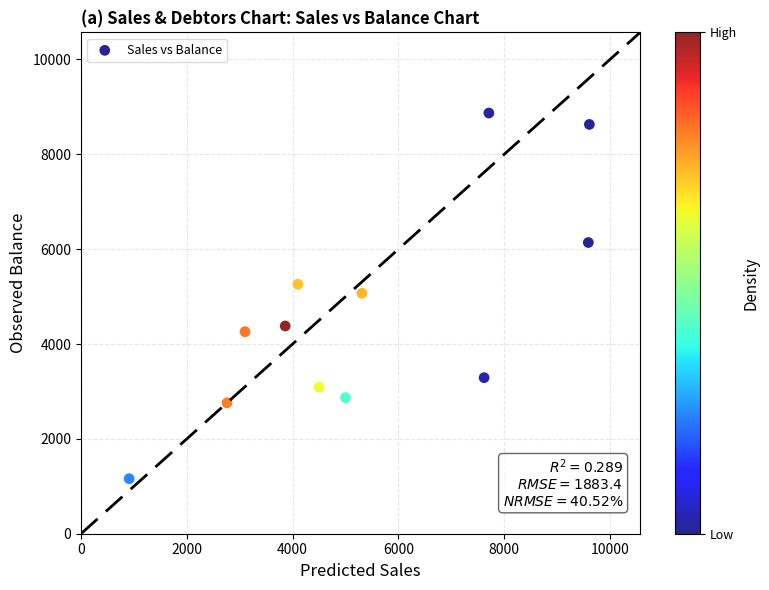

What is the average X value?

5339